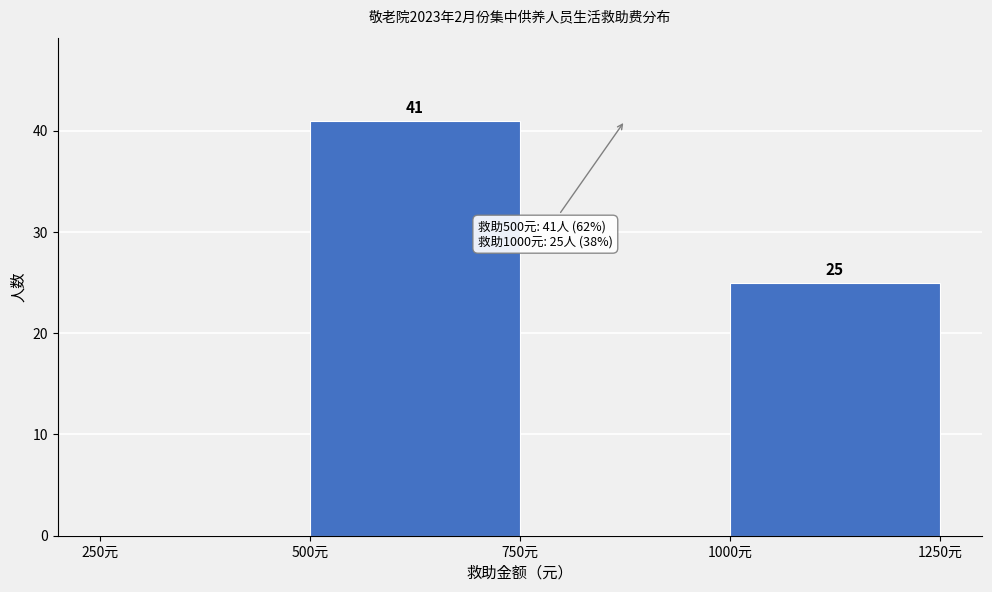

Over which range of the x-axis is the bar tallest?

500 to 750